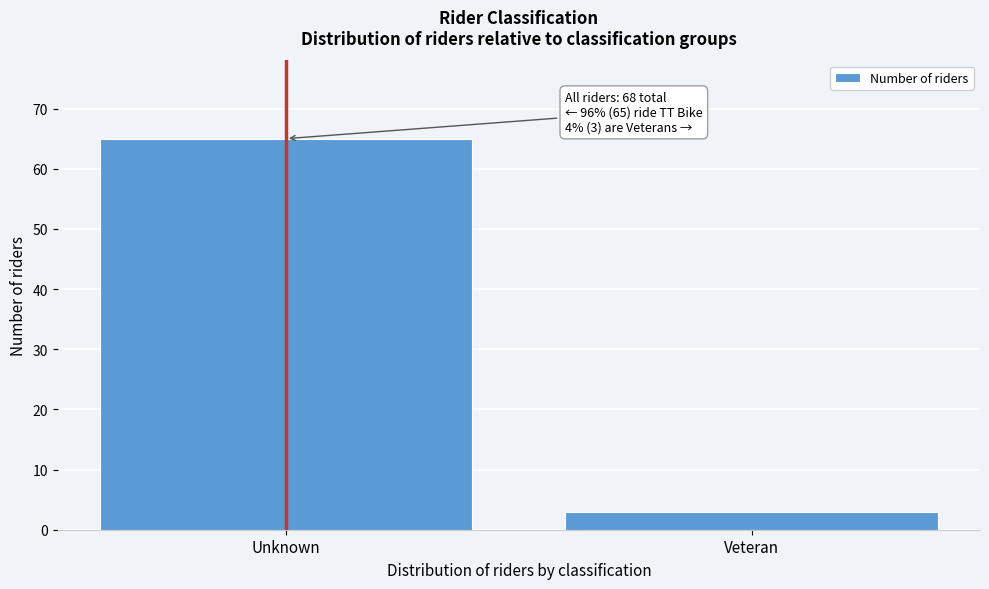

Reading left to right, transcribe all the data shown in this chart.

65	3